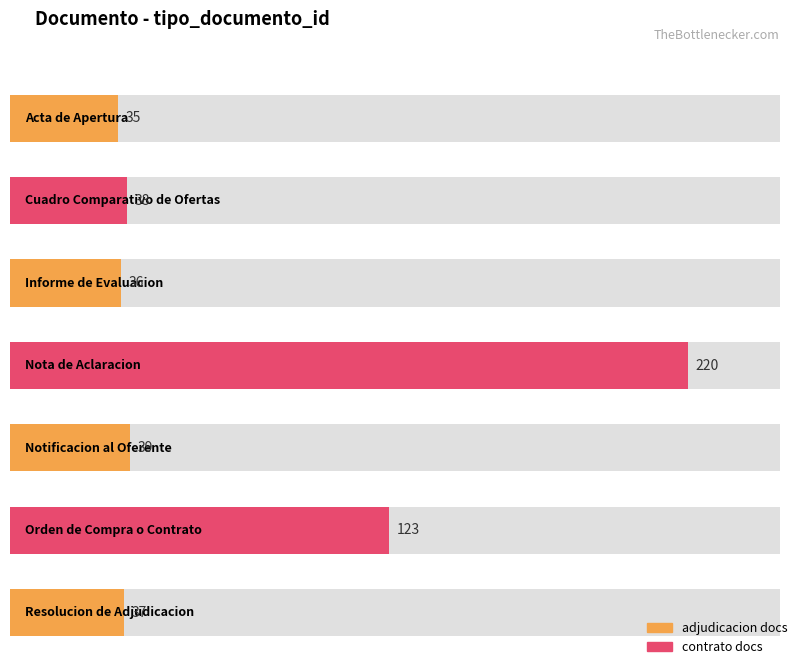

Reading left to right, transcribe all the data shown in this chart.

35	38	36	220	39	123	37